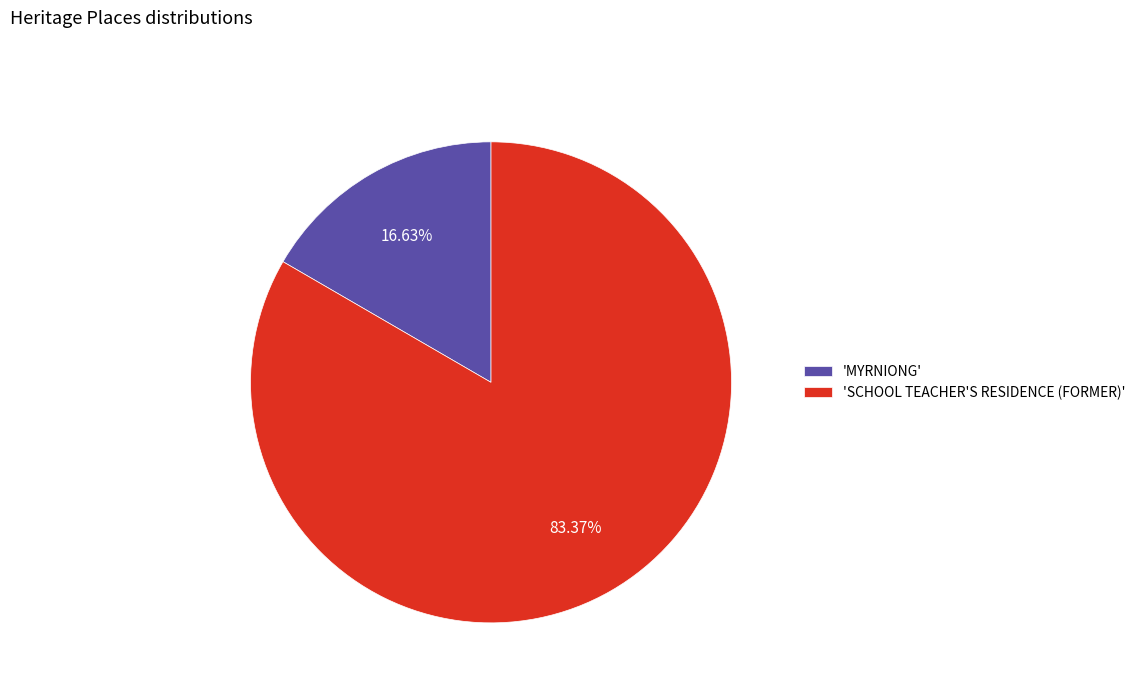

To the nearest percent, what is the difference between the largest and smallest slice percentages?

67%